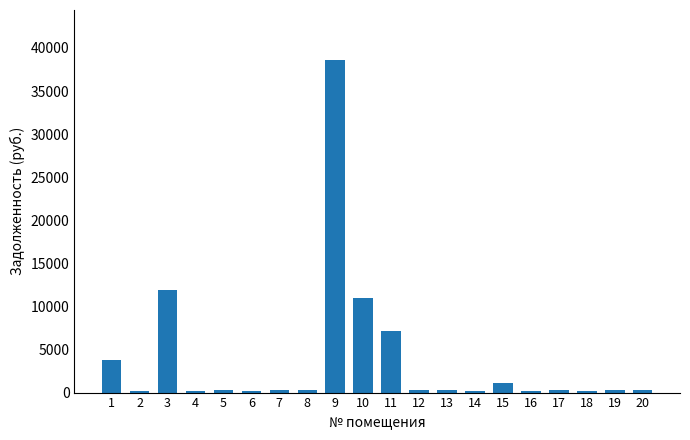

What is the maximum value shown in the chart?

38610.3